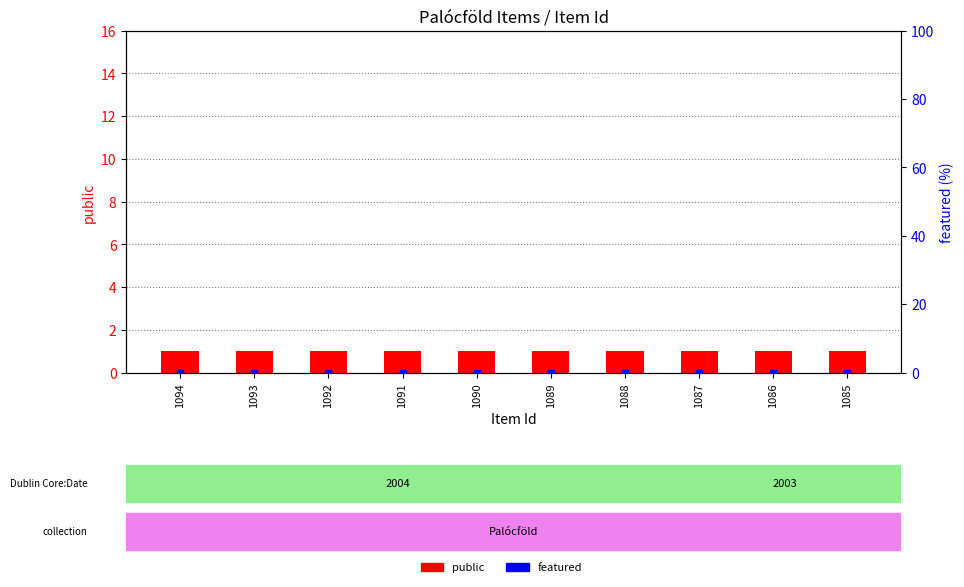

What are all the series names shown in the legend?

public, featured (%)